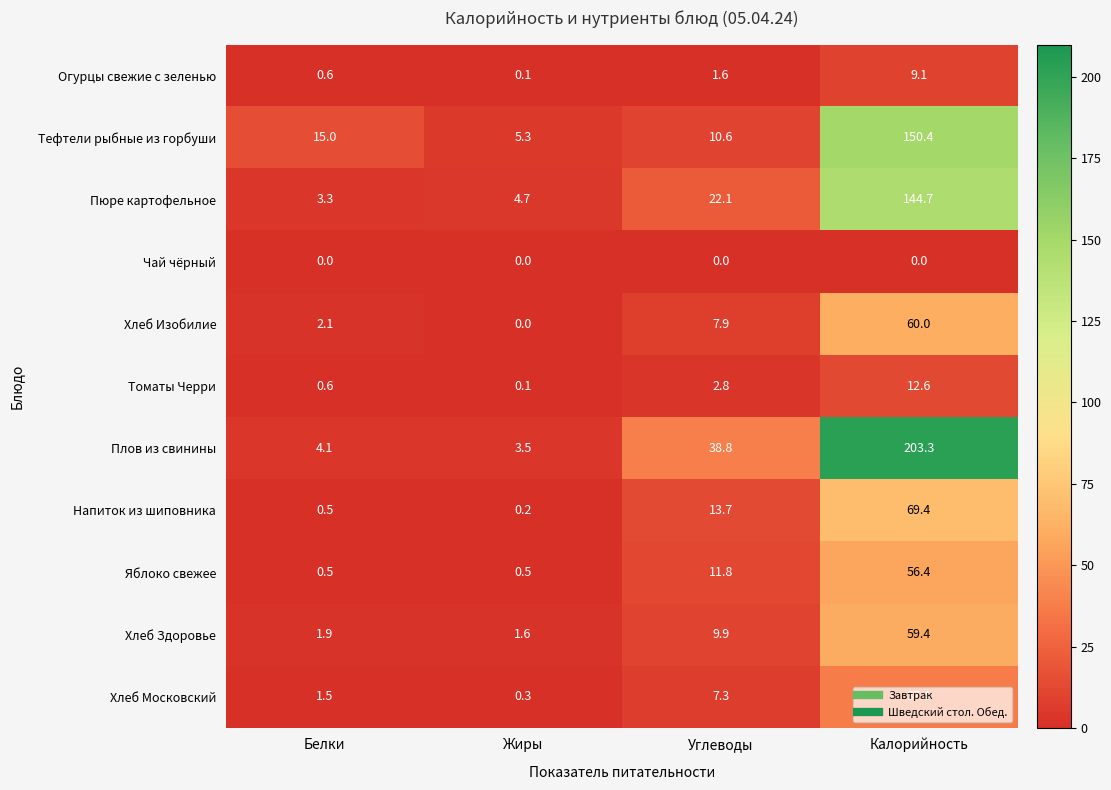

Which series has the largest total across all categories?

Плов из свинины